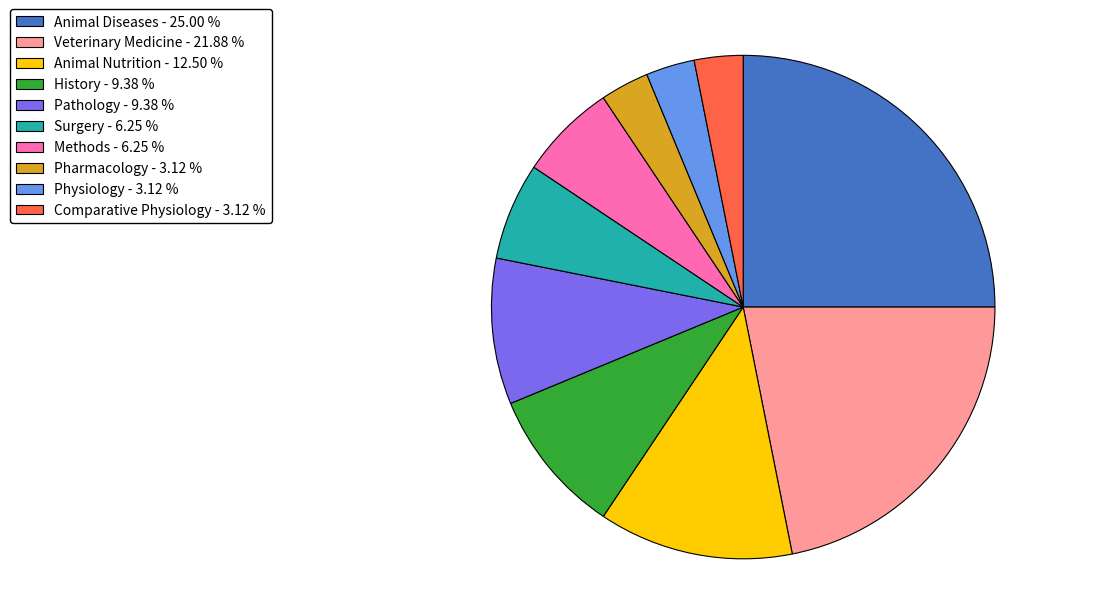

True or false: Veterinary Medicine accounts for 22% of the total.

True